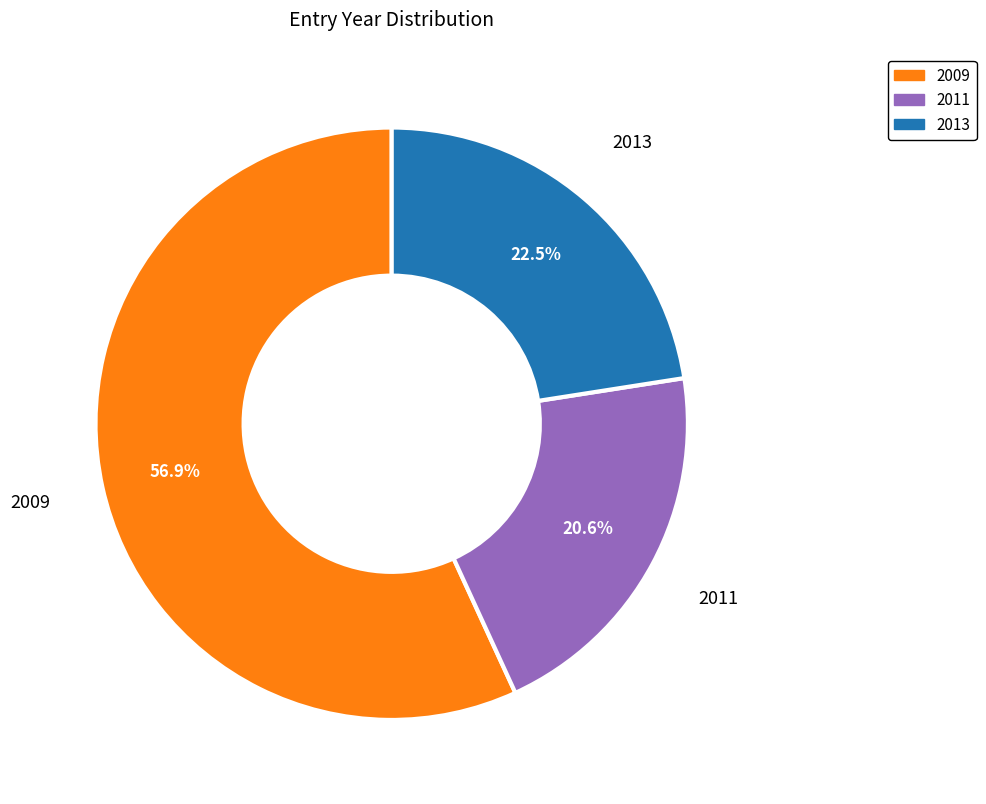

Is there any slice that represents more than half of the pie?

Yes